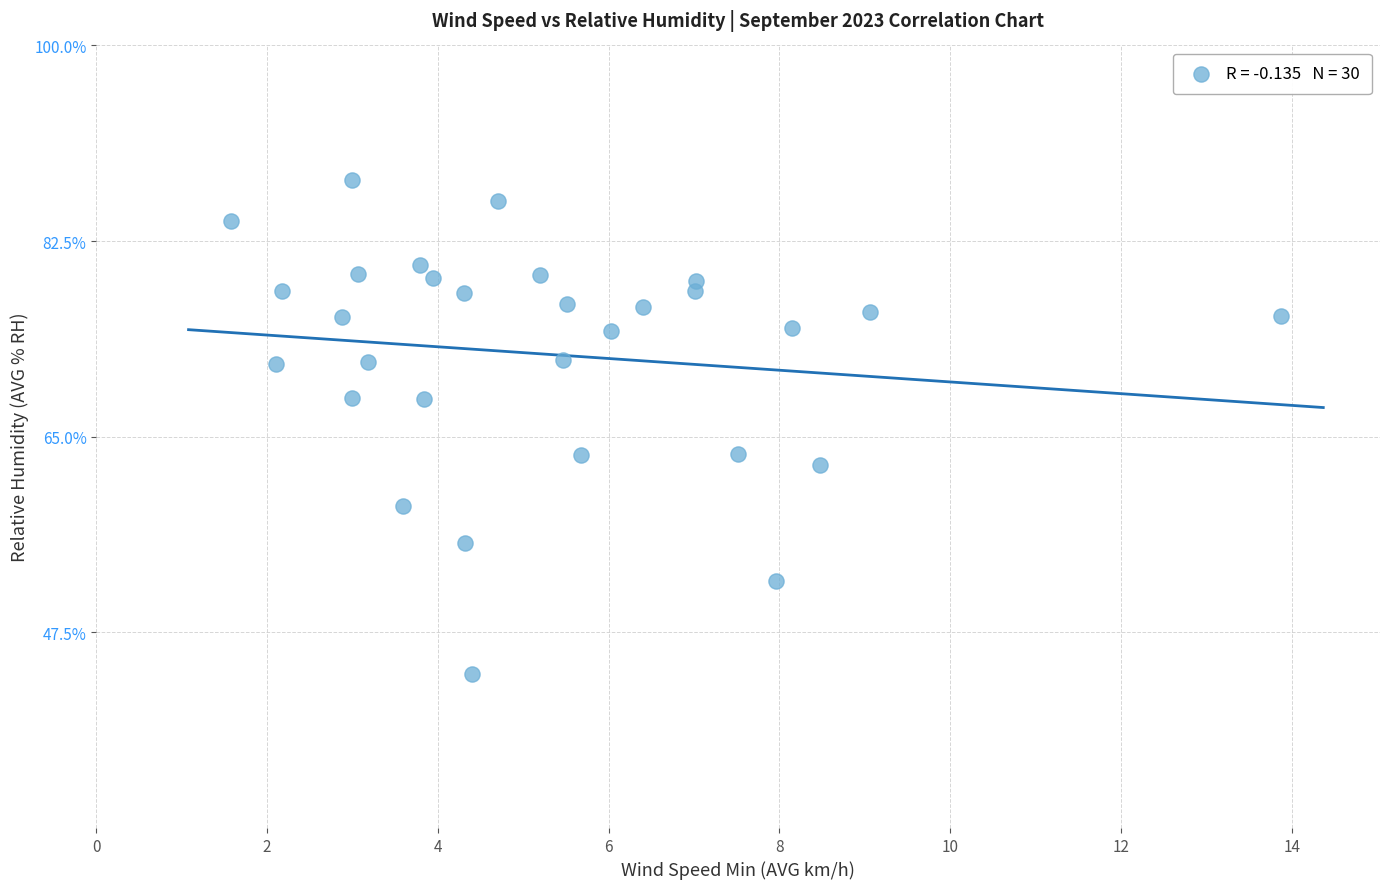

What is the range of X values (max minus min)?

12.3